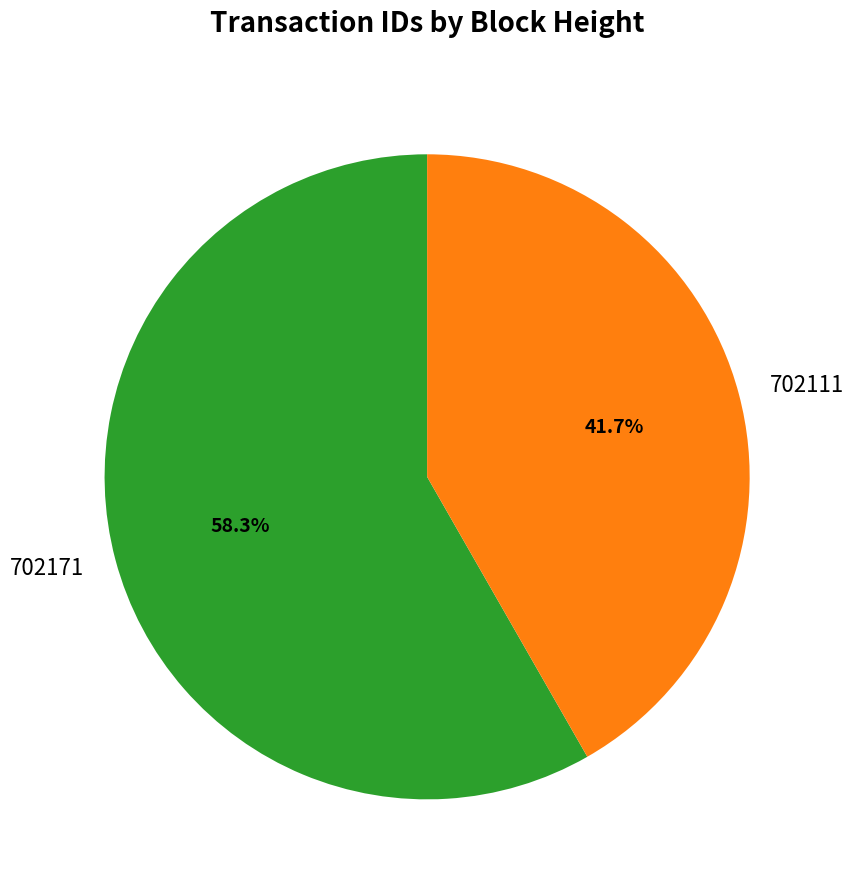

To the nearest percent, what percentage of the pie is 702111?

42%